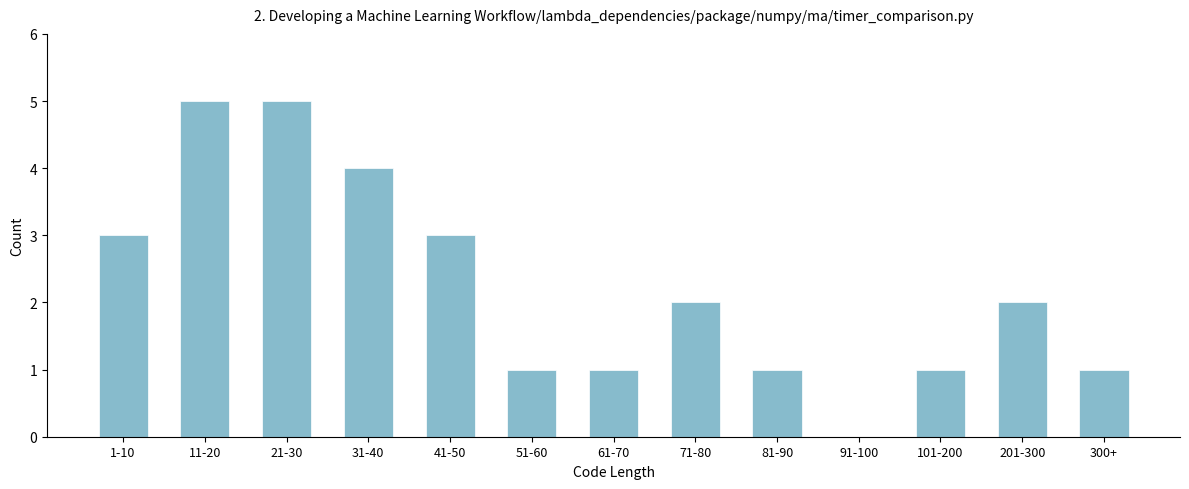

Reading left to right, what are all the values shown in this chart?

1-10=3	11-20=5	21-30=5	31-40=4	41-50=3	51-60=1	61-70=1	71-80=2	81-90=1	91-100=0	101-200=1	201-300=2	300+=1